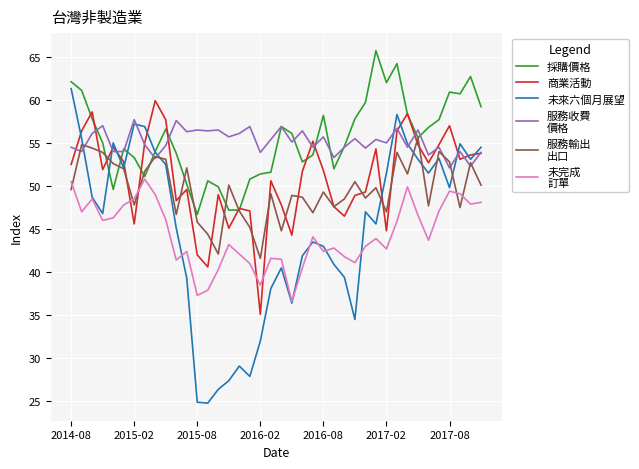

What is the minimum value shown in the chart?

24.8